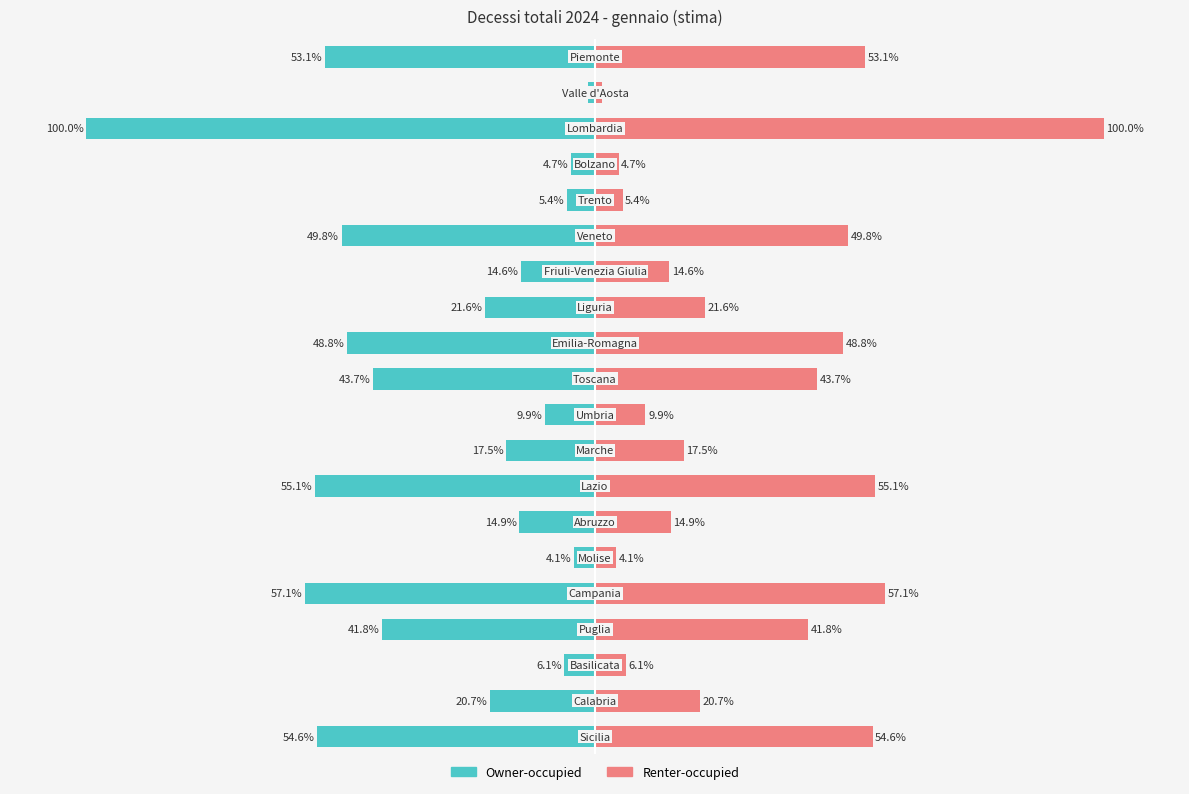

What is the sum of all gennaio (stima) values?

-624.8